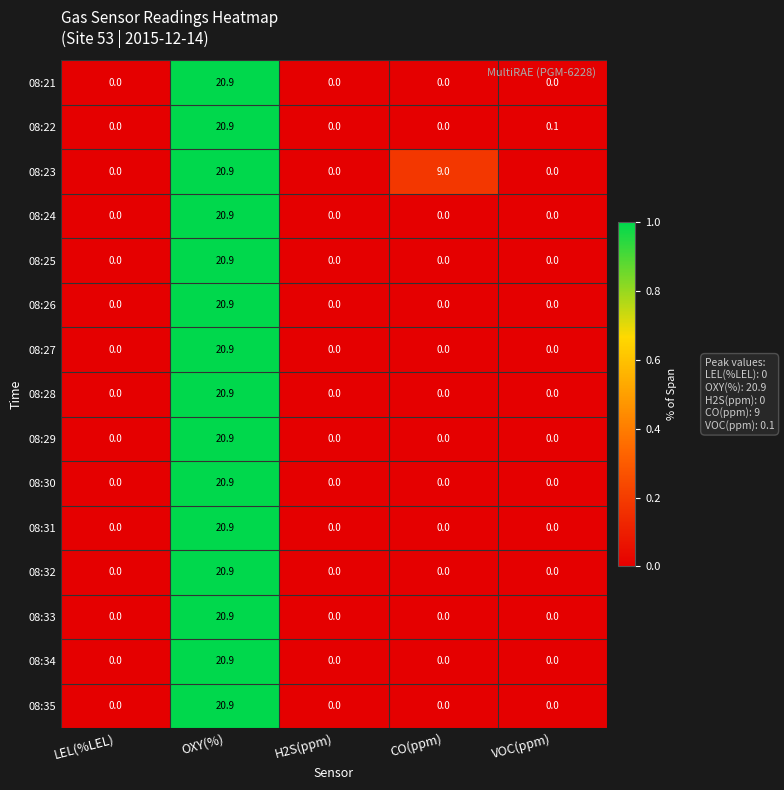

Which series has the largest total across all categories?

08:23